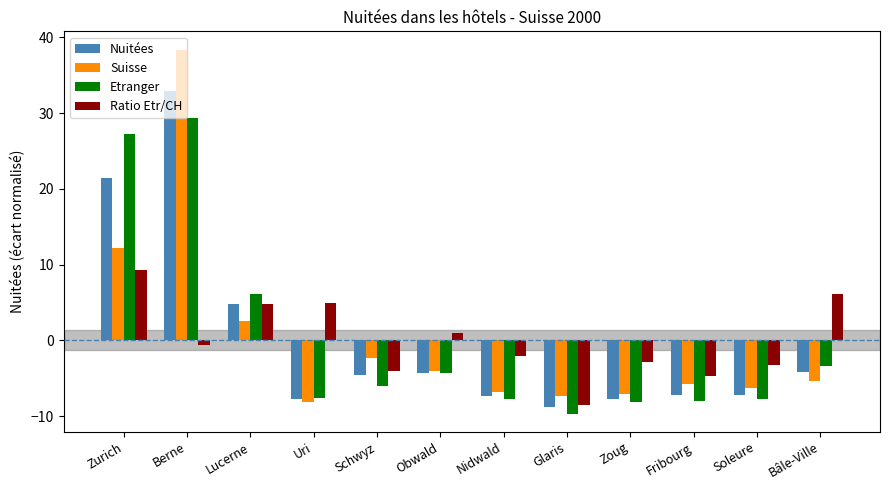

What is the difference between the maximum and minimum values in the Nuitées series?

41.6